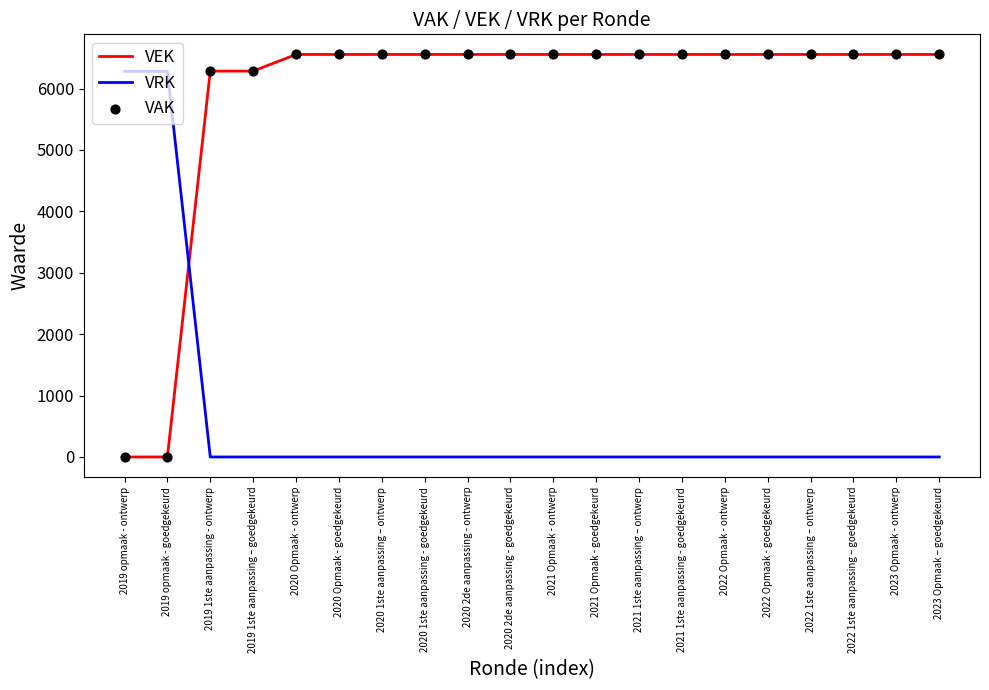

What is the total value across all series at 2019 opmaak - goedgekeurd?

6280